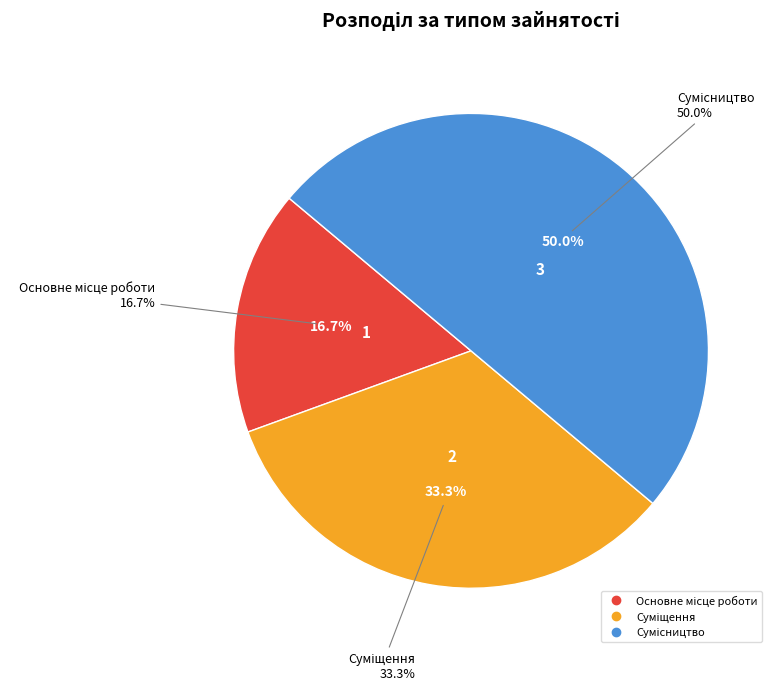

Between Суміщення and Сумісництво, which is larger?

Сумісництво